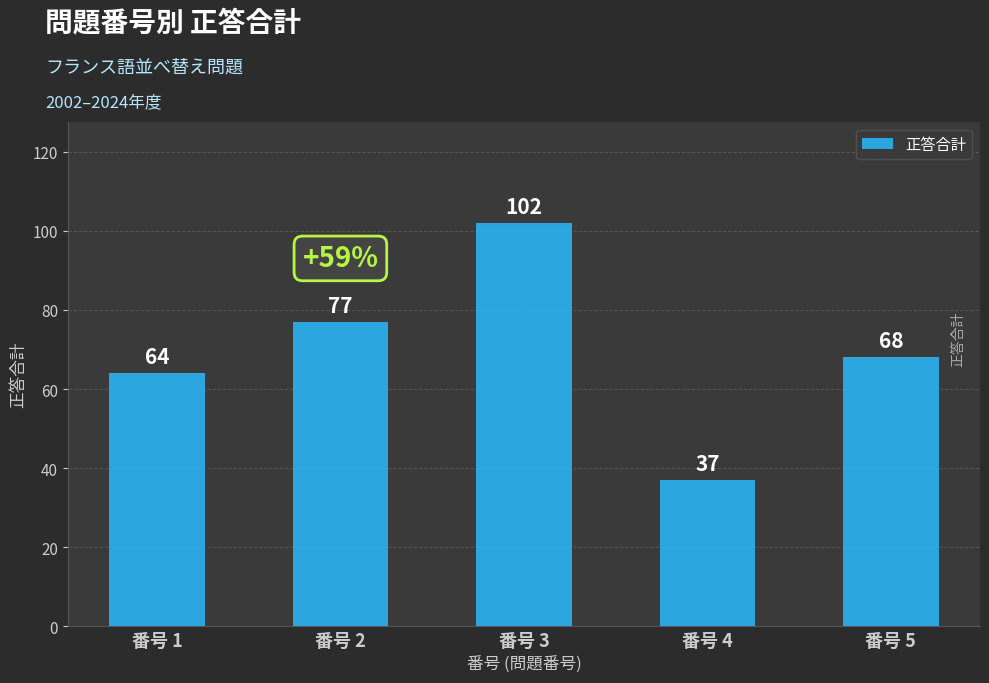

At which label does the data first exceed 68?

番号 2